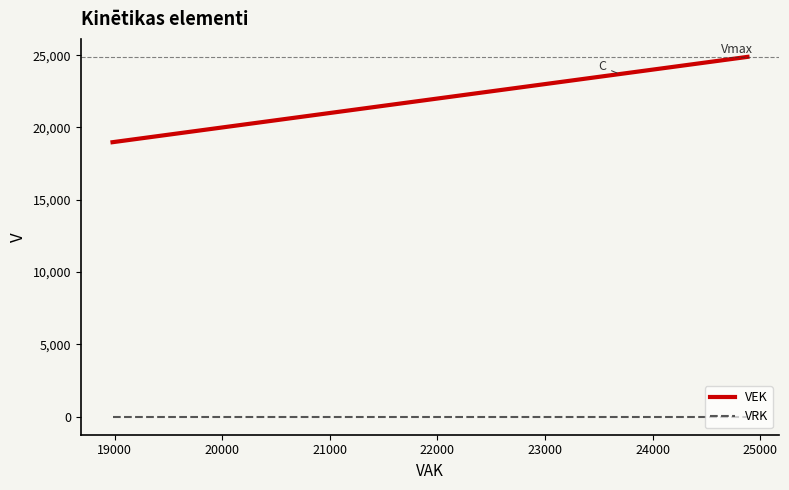

Which series has the largest range (max minus min)?

VEK